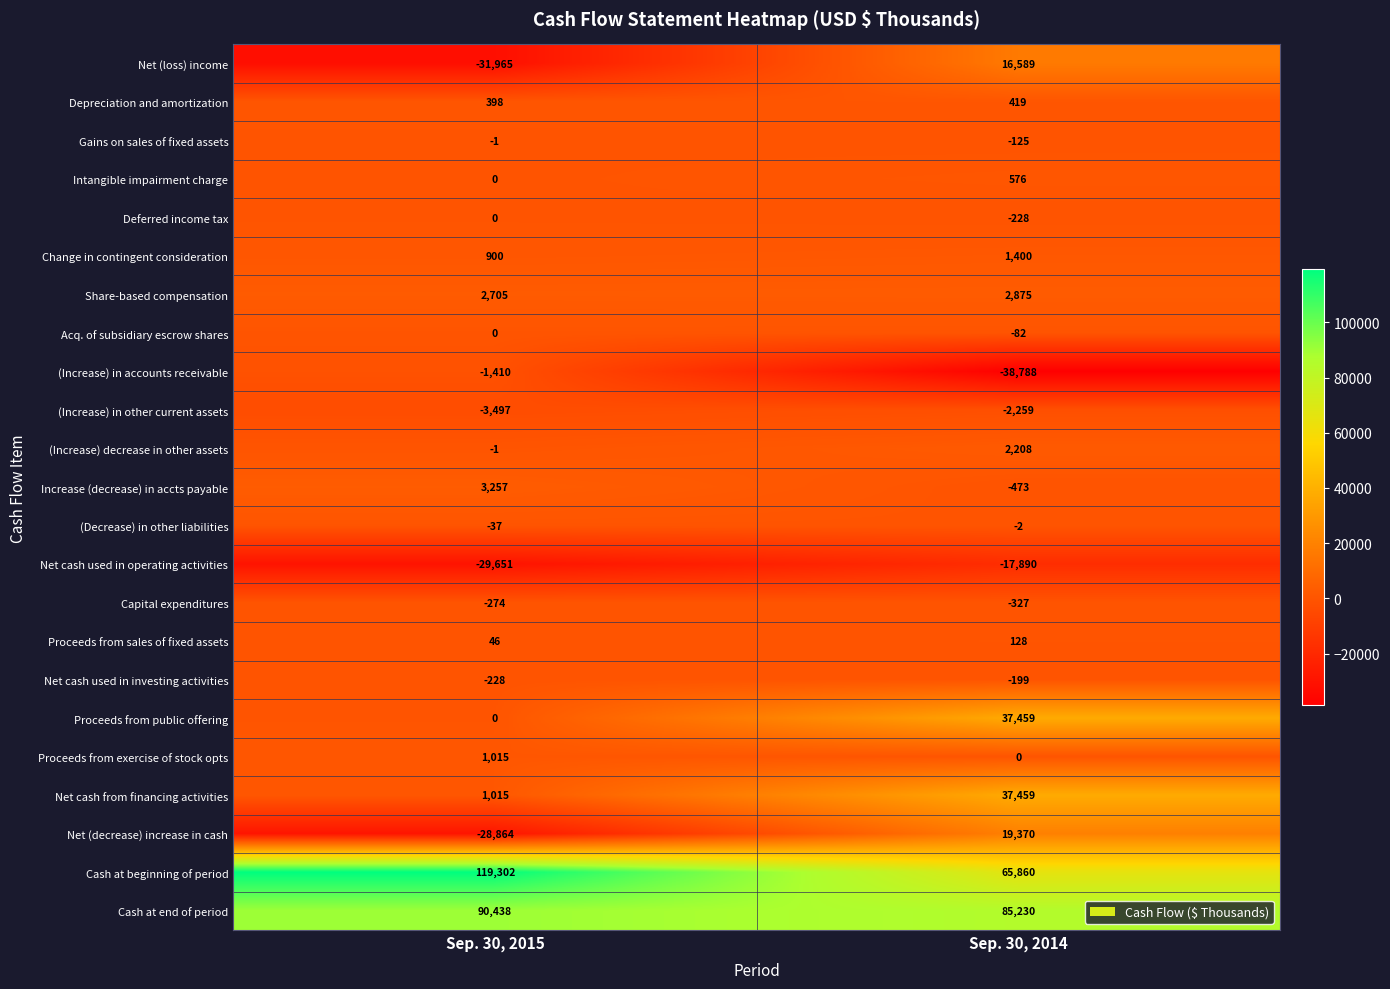

What is the total value across all series at Sep. 30, 2015?

123148